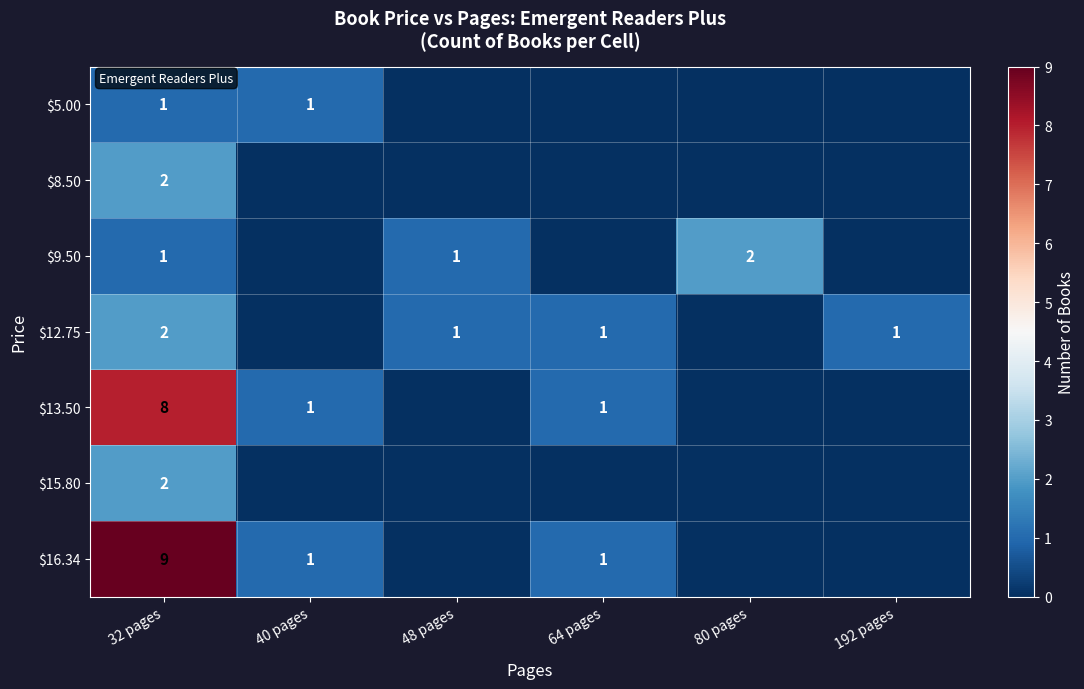

The $13.50 series shows 1 at 40 pages. True or false?

True